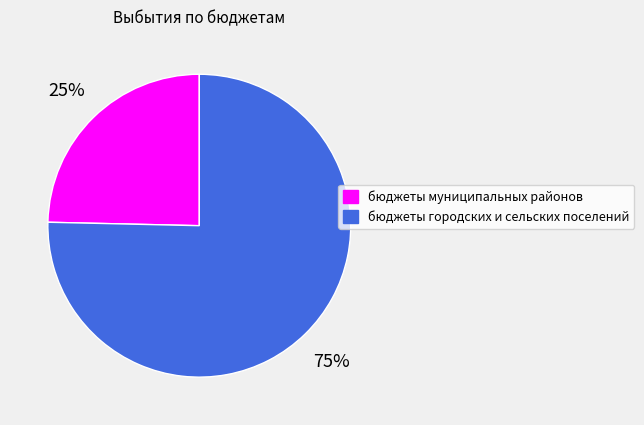

The бюджеты муниципальных районов slice represents 25% of the pie. True or false?

True